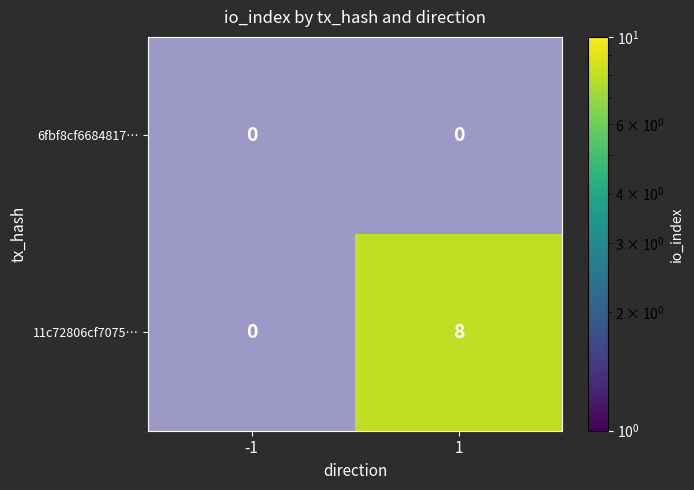

At which category is the sum across all series the highest?

1